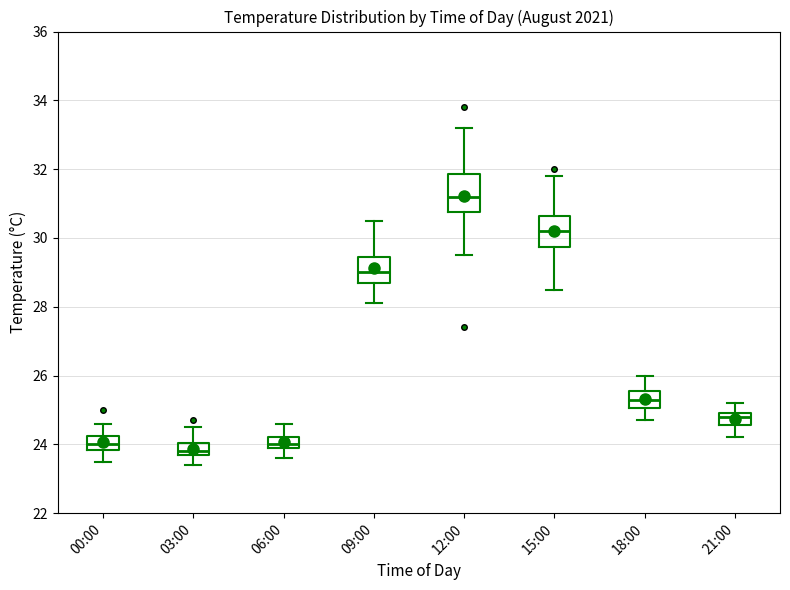

Where does the median line of the box for 15:00 sit on the y-axis? The values are not printed on the chart, so give them approximately, as read against the axis.

30.2